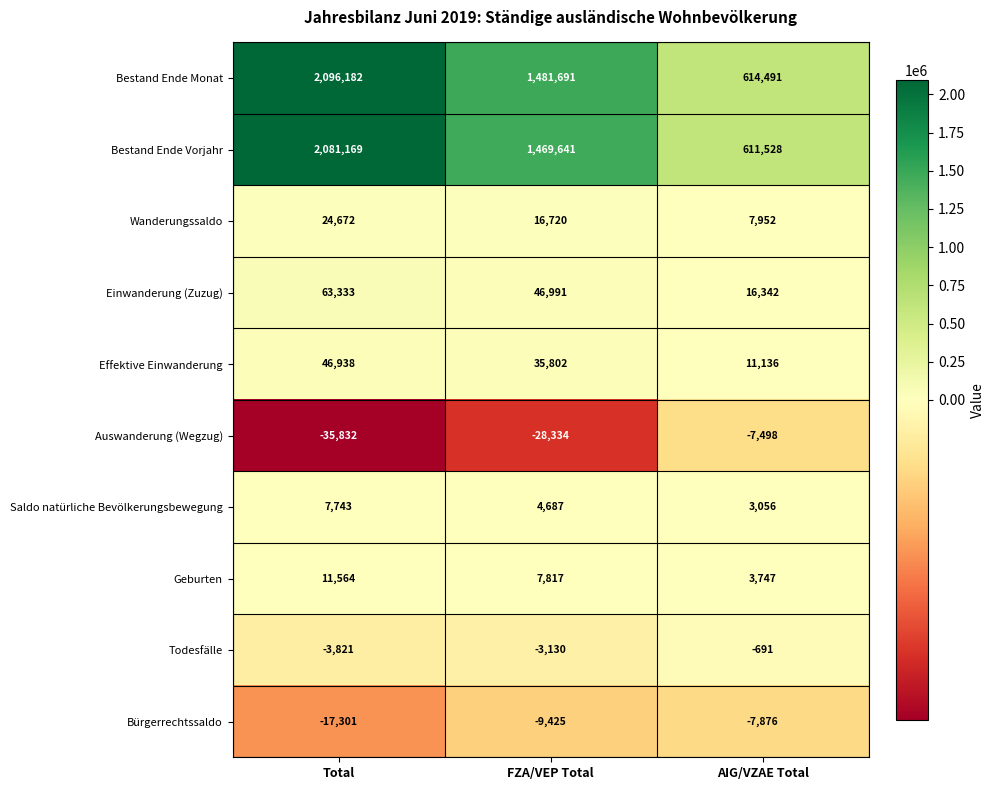

Count the number of categories in the chart.

3